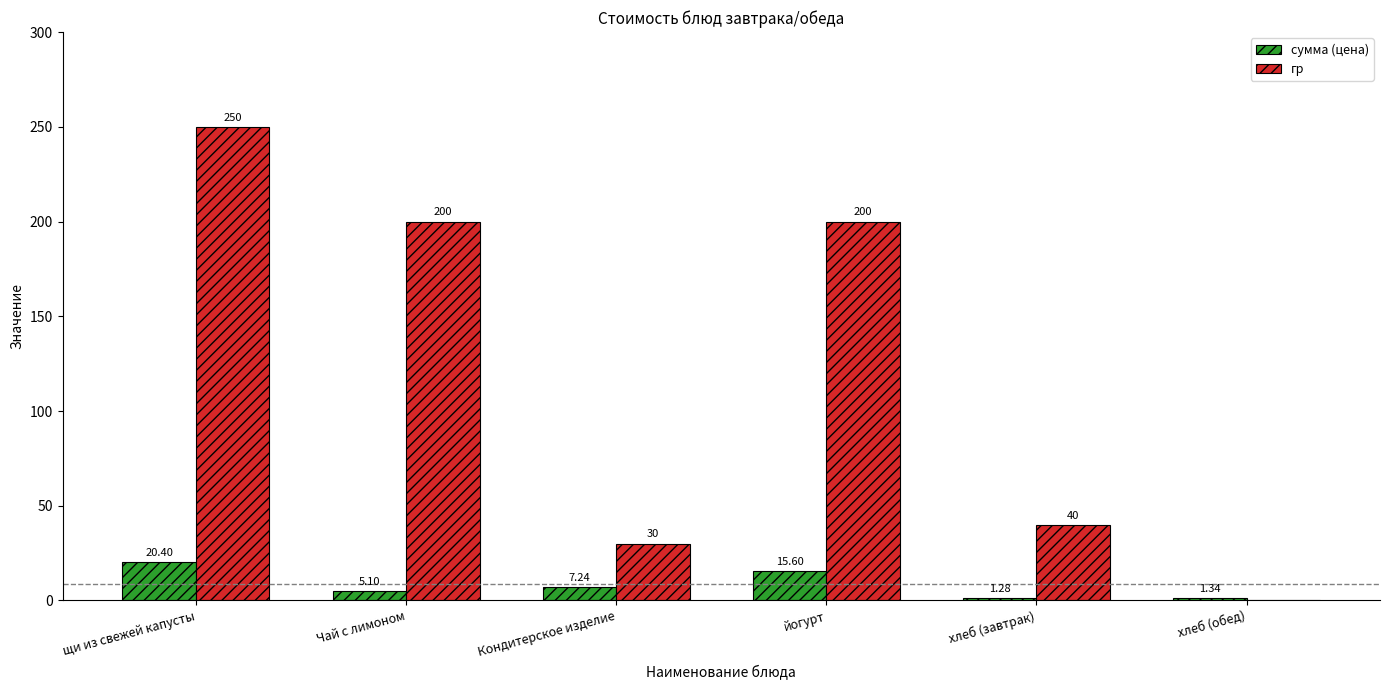

Which series has the widest spread of values?

гр